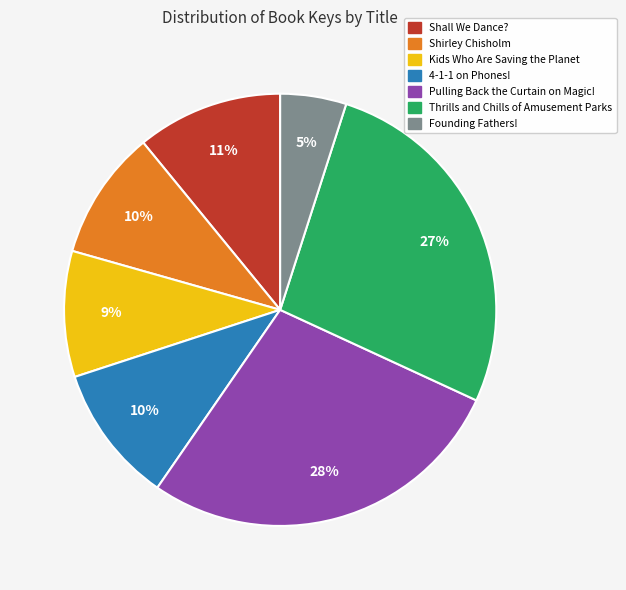

What is the smallest slice in the pie chart?

Founding Fathers!